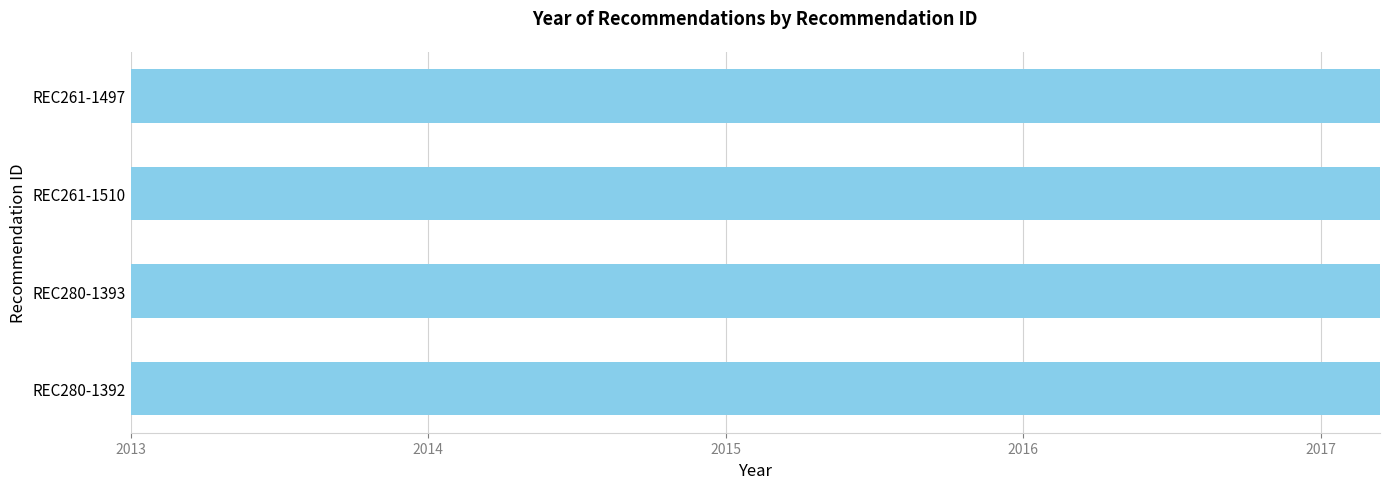

What is the minimum value shown in the chart?

2014